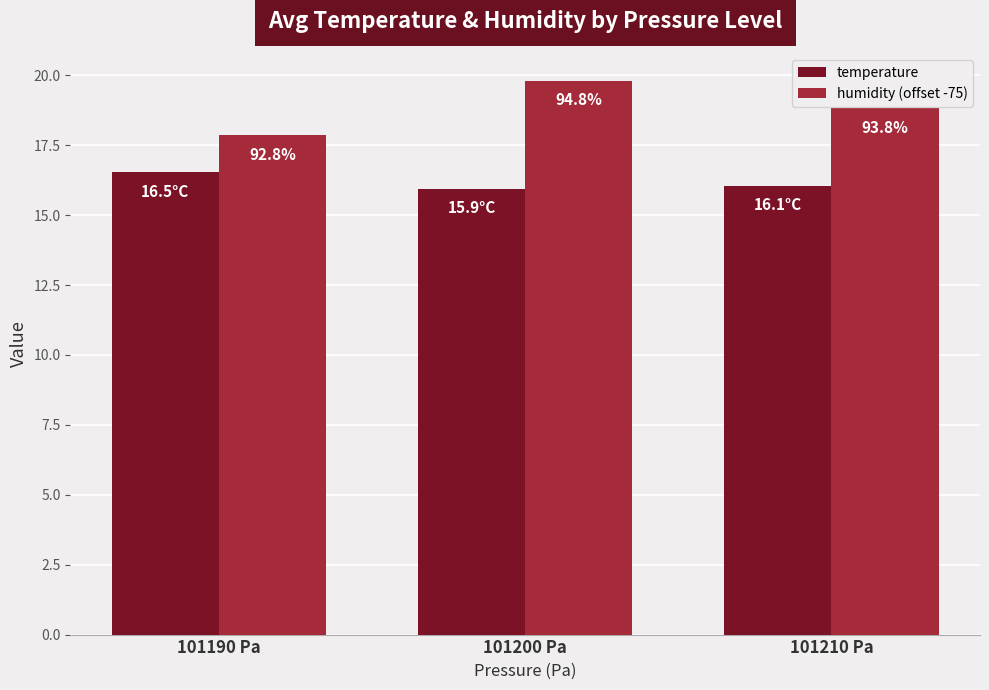

Are the bars horizontal?

No